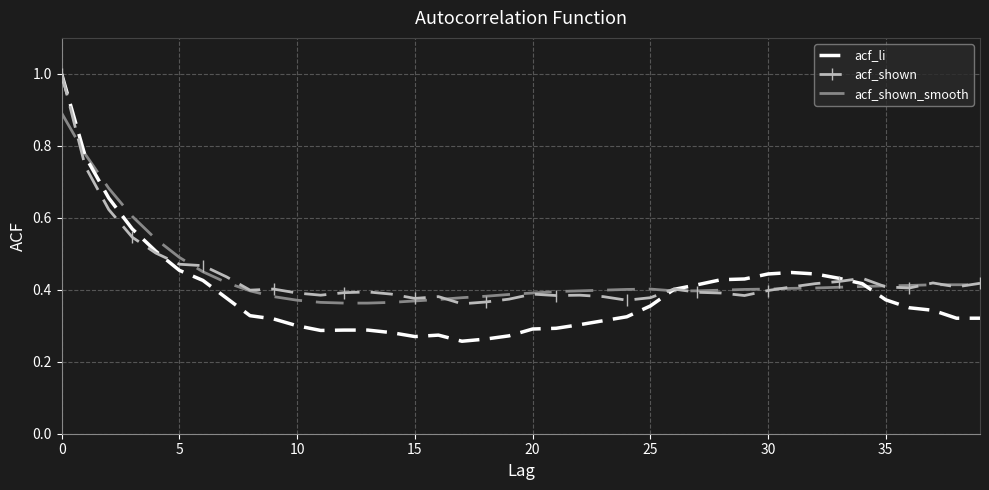

What is the maximum value shown in the chart?

1.0